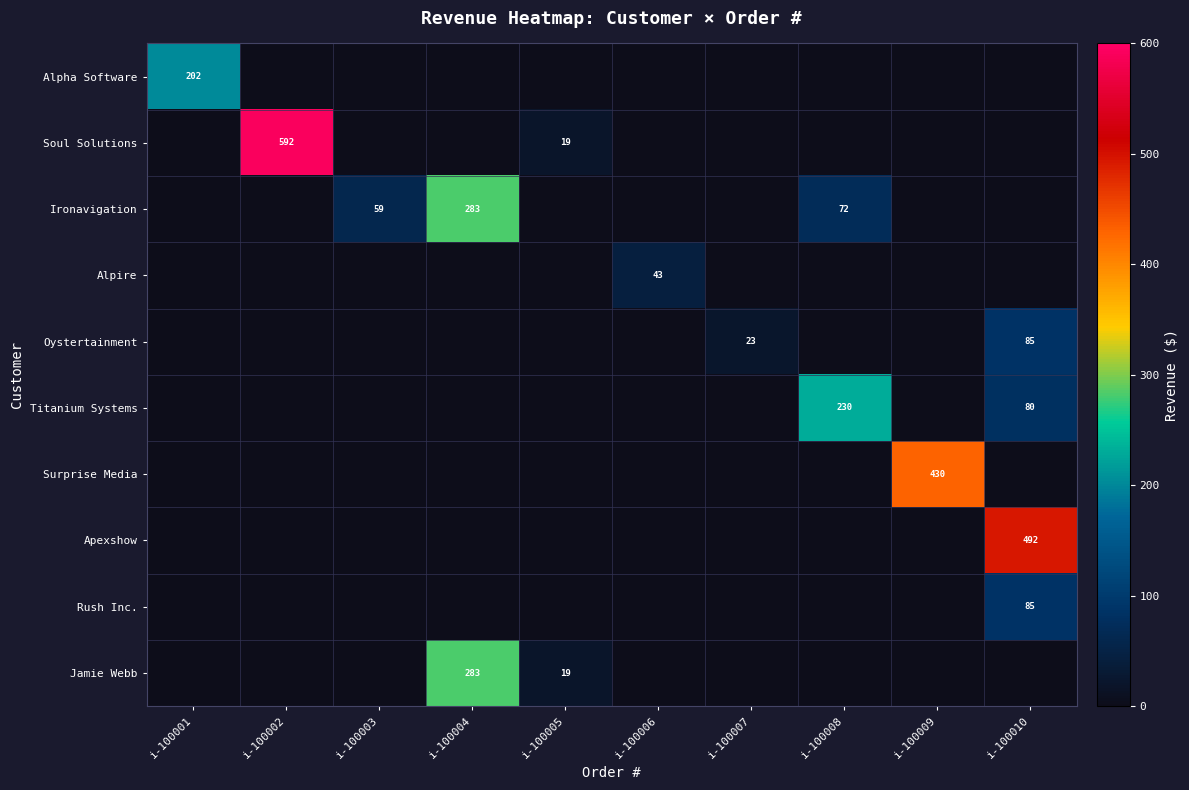

Is it true that Oystertainment equals 23 at i-100007?

True